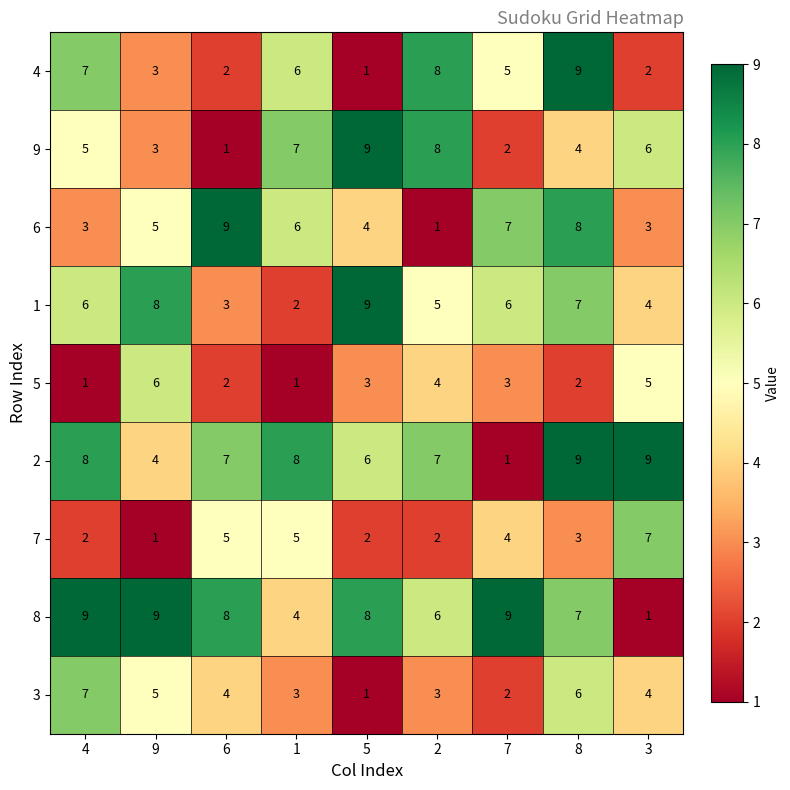

What is the spread (max minus min) of values at 5?

8